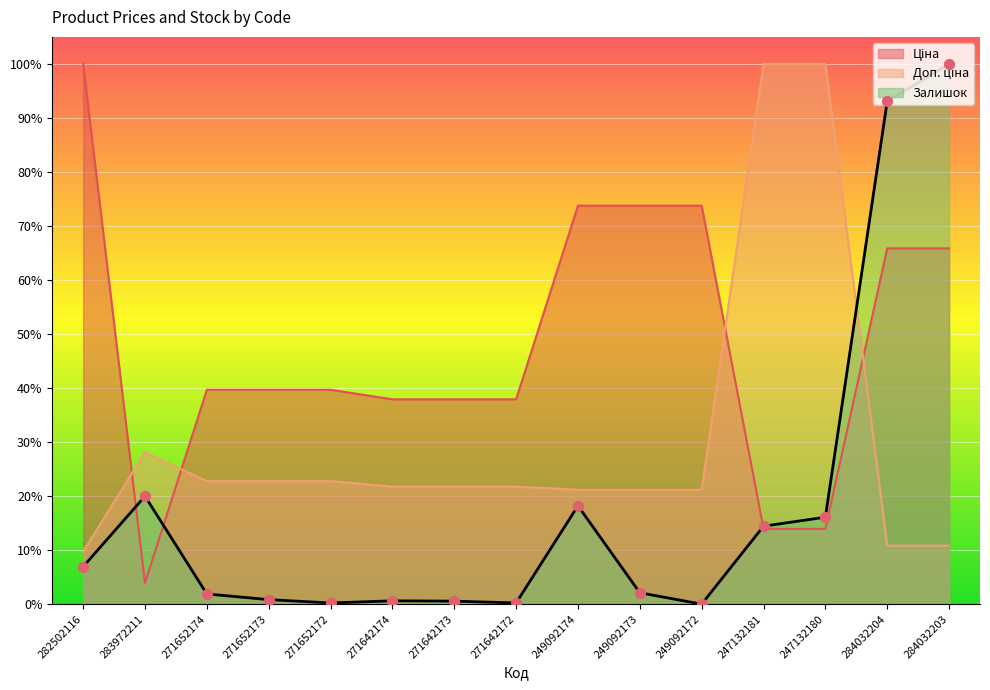

Which series has the largest total across all categories?

Ціна